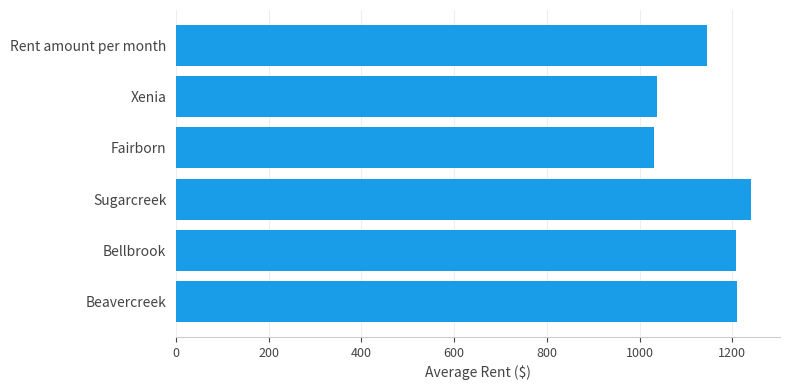

What is the greatest value displayed?

1241